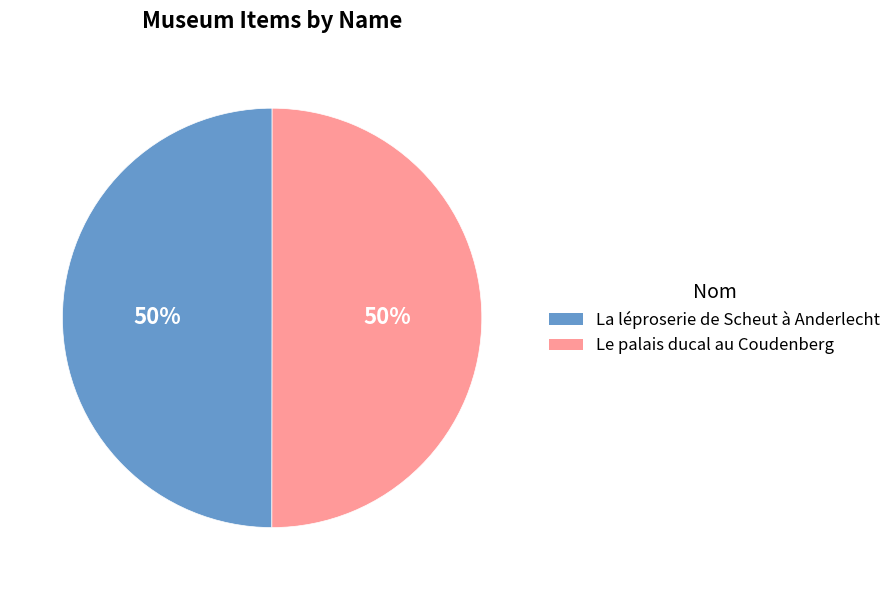

The Le palais ducal au Coudenberg slice represents 50% of the pie. True or false?

True